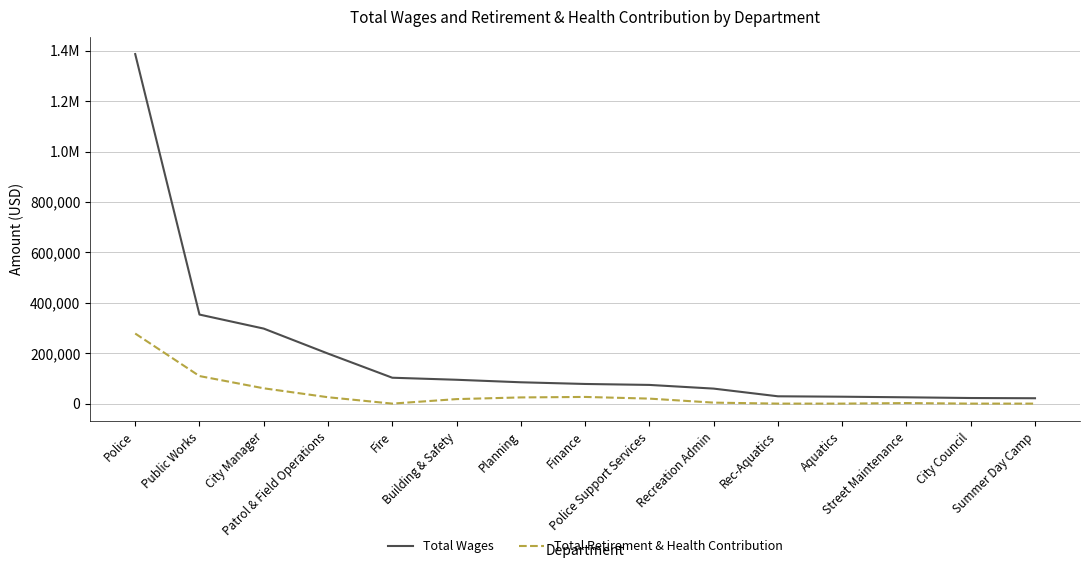

Is the value of Total Retirement & Health Contribution at Street Maintenance greater than the value of Total Wages at Street Maintenance?

No